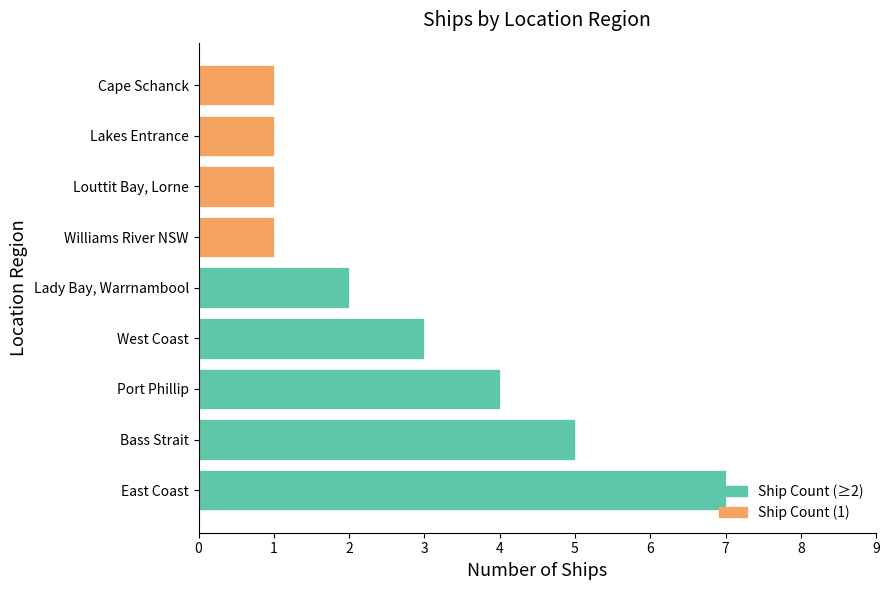

Which label corresponds to the largest value in the chart?

East Coast